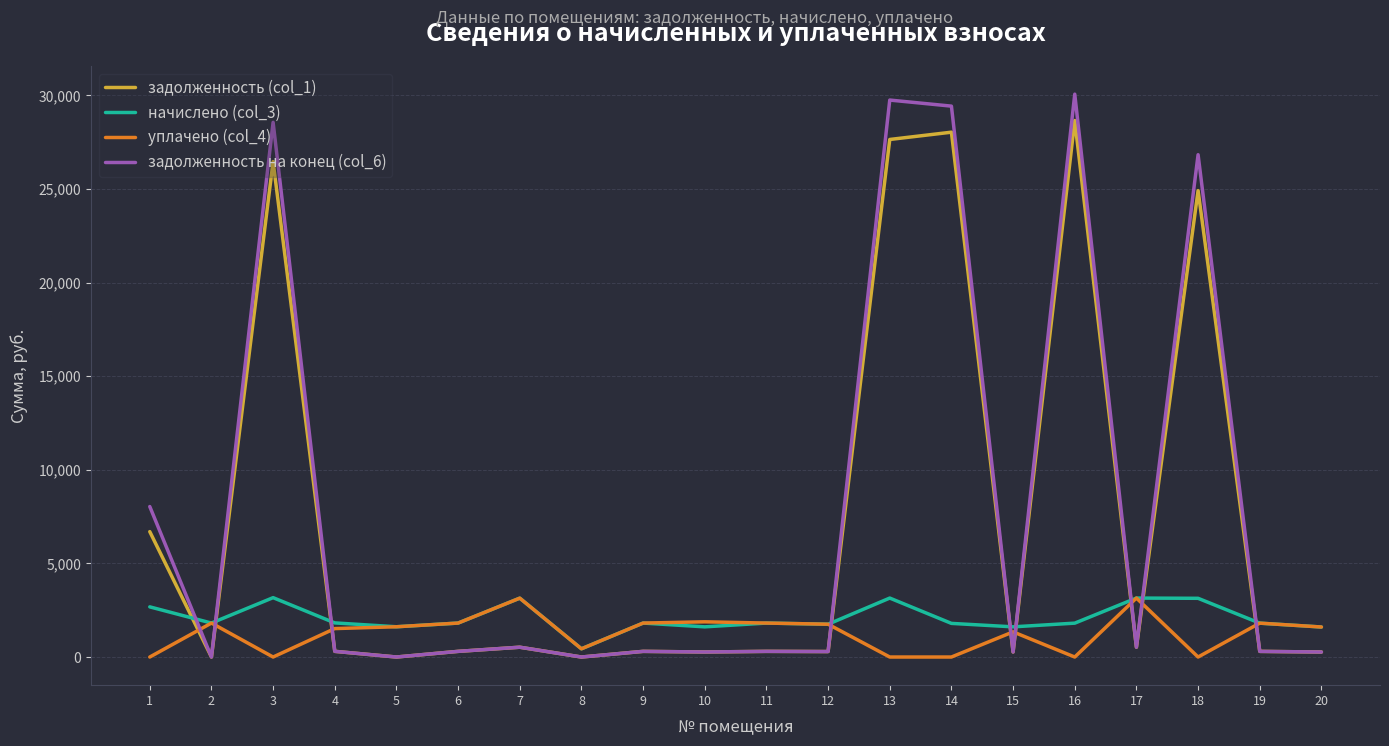

At which category does the chart reach its peak across all series?

16